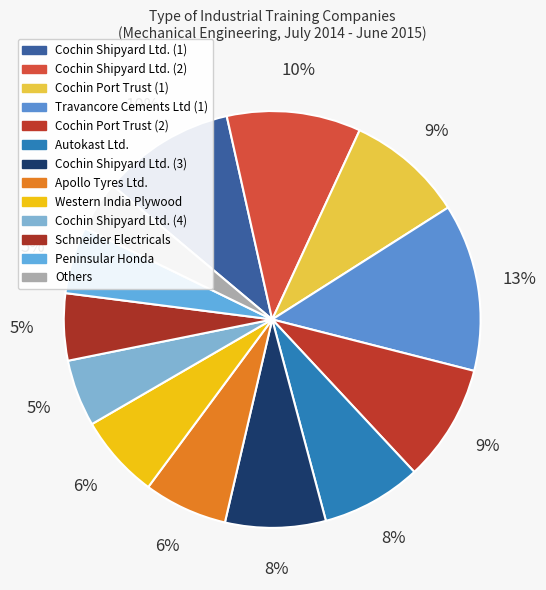

The Schneider Electricals slice represents 1% of the pie. True or false?

False